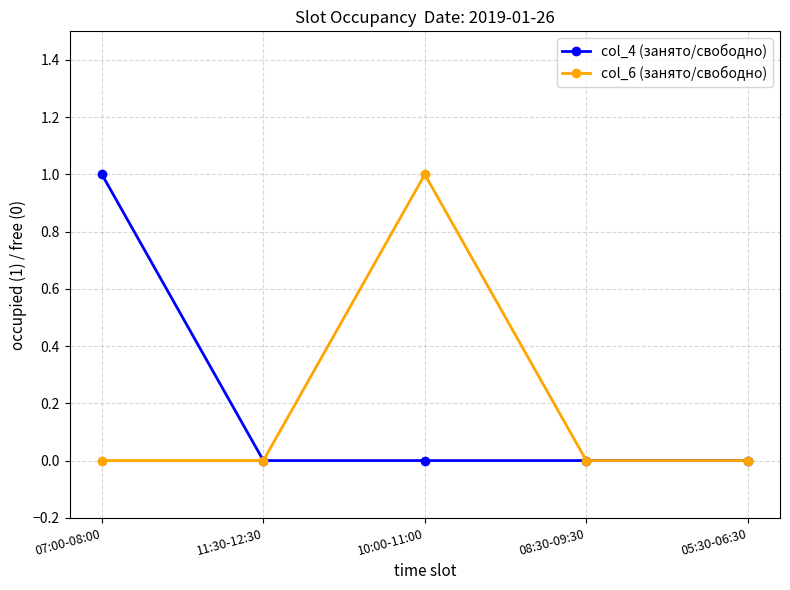

Reading right to left, transcribe all the data shown in this chart.

col_4 (занято/свободно): 0	0	0	0	1
col_6 (занято/свободно): 0	0	1	0	0